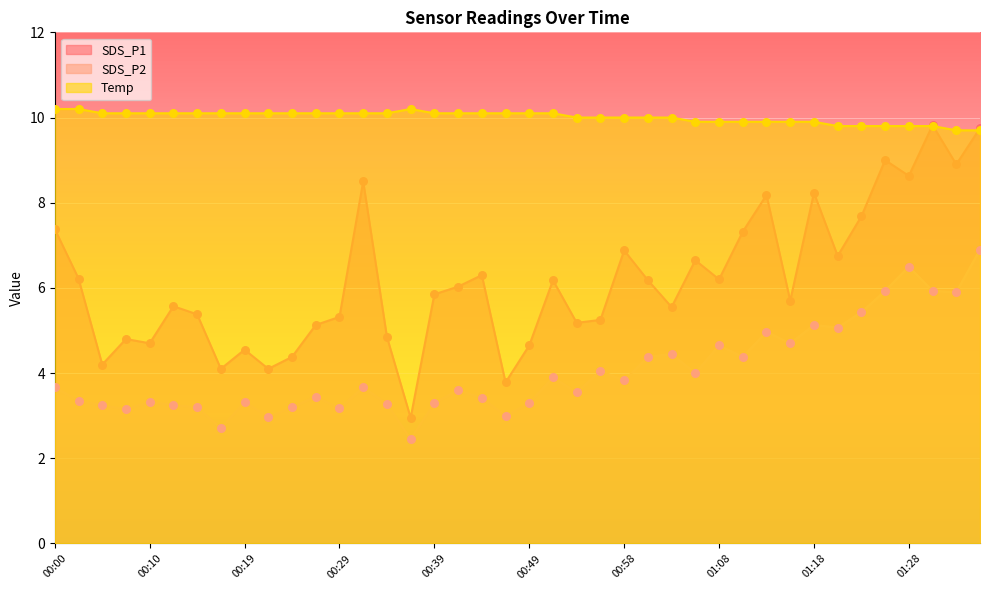

At how many categories does at least one series exceed 5?

40